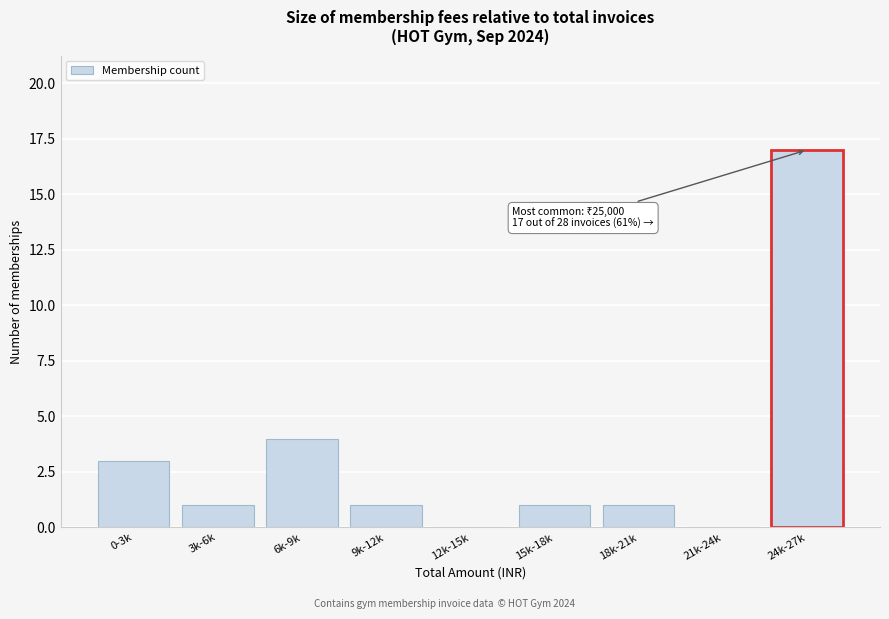

Reading right to left, extract all data points from this chart.

24k-27k=17	21k-24k=0	18k-21k=1	15k-18k=1	12k-15k=0	9k-12k=1	6k-9k=4	3k-6k=1	0-3k=3